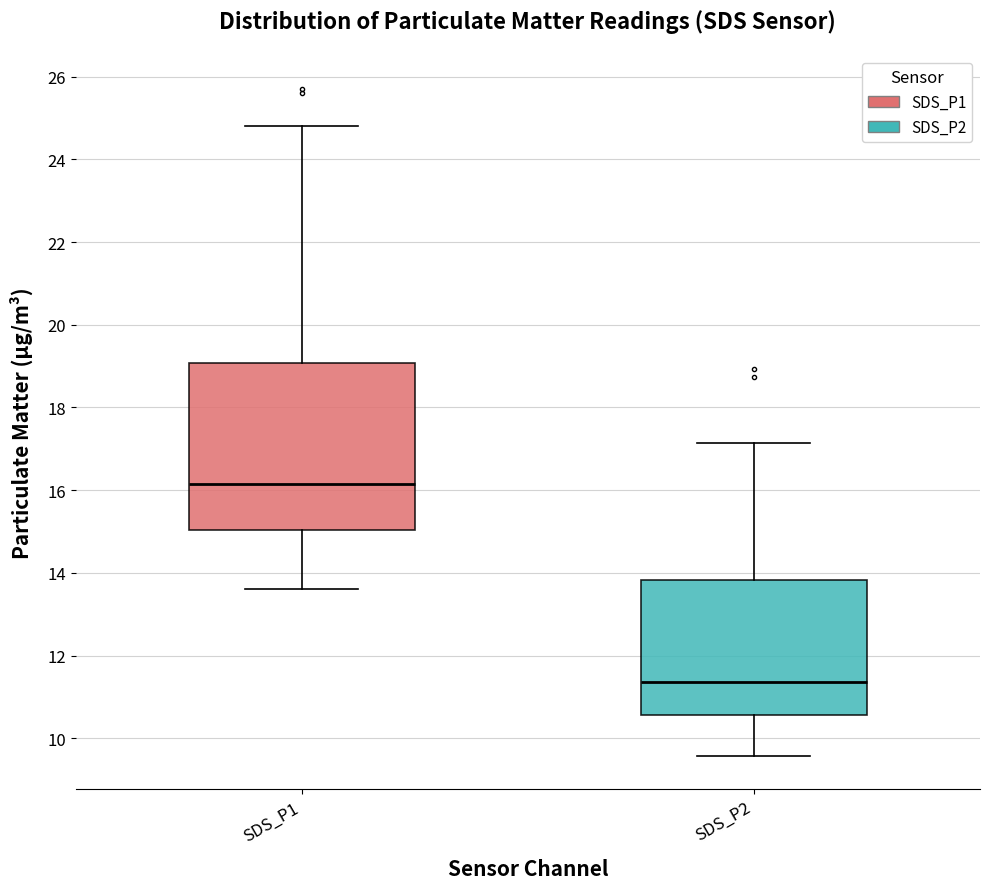

Where is the upper edge of the box for SDS_P1 on the y-axis? The values are not printed on the chart, so give them approximately, as read against the axis.

19.0